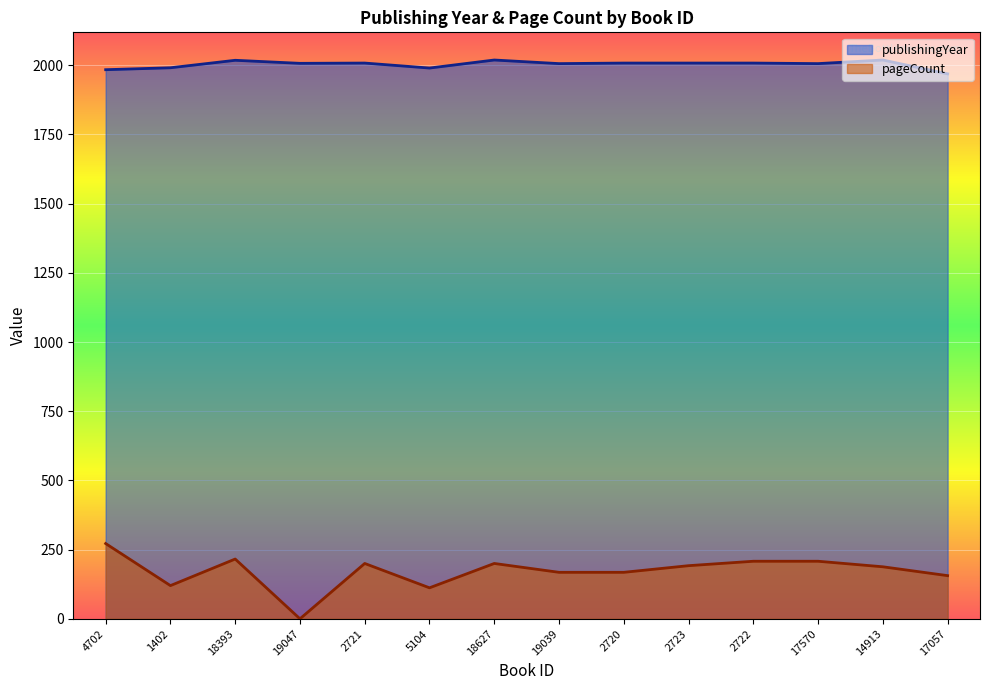

True or false: pageCount and publishingYear intersect in this chart.

False